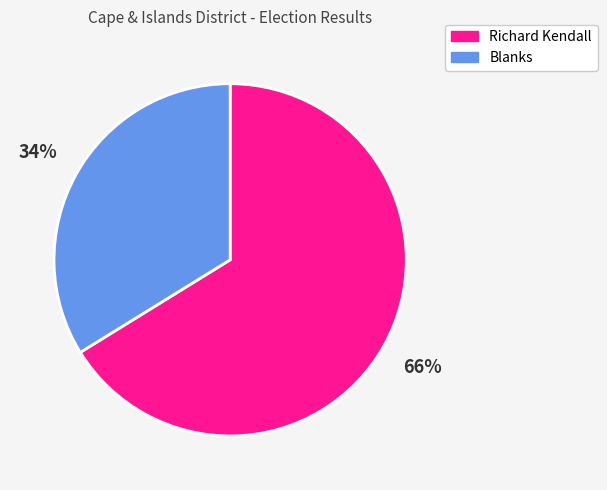

To the nearest percent, what portion does Richard Kendall represent?

66%